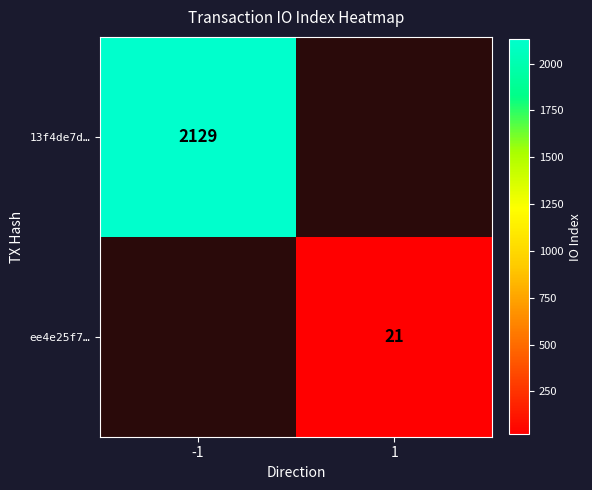

Is it true that ee4e25f7… equals 29.9 at 1?

False